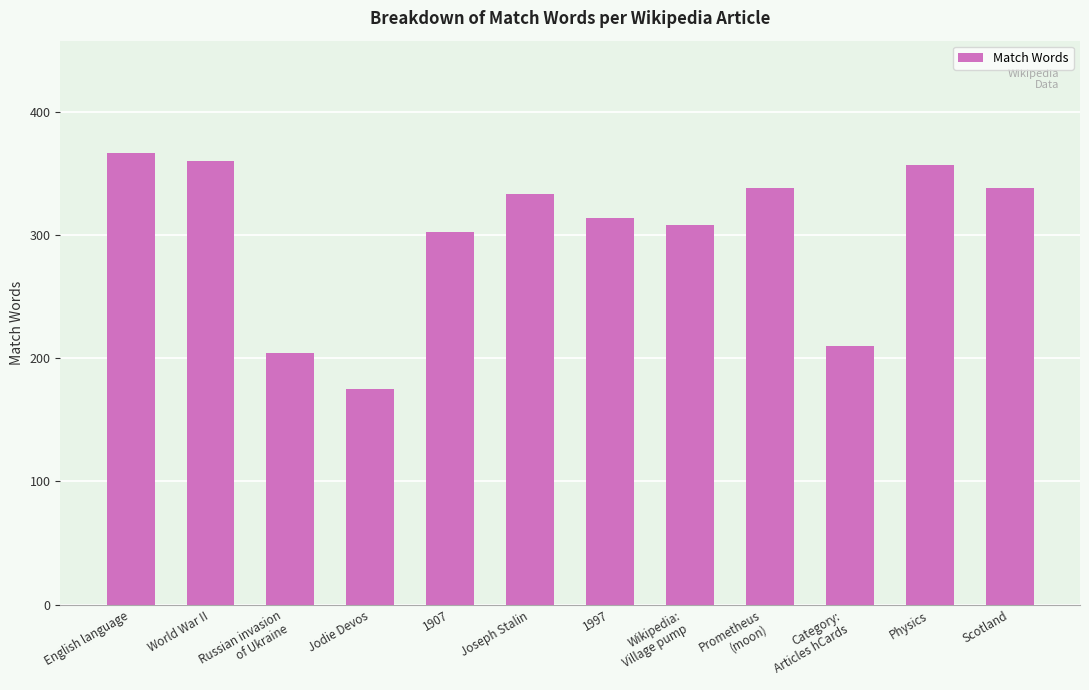

Approximately how many times larger is the value at Scotland compared to 1997?

1.1